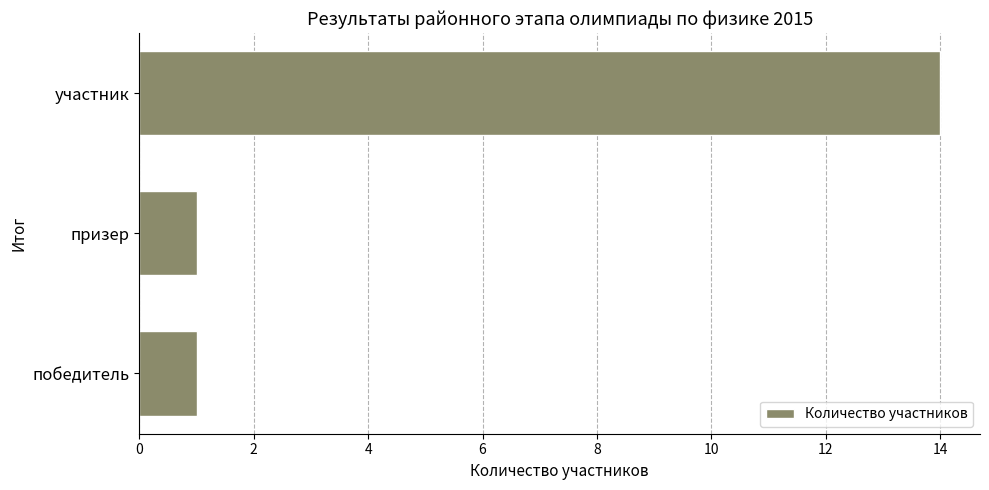

True or false: the data shows 5 at участник.

False